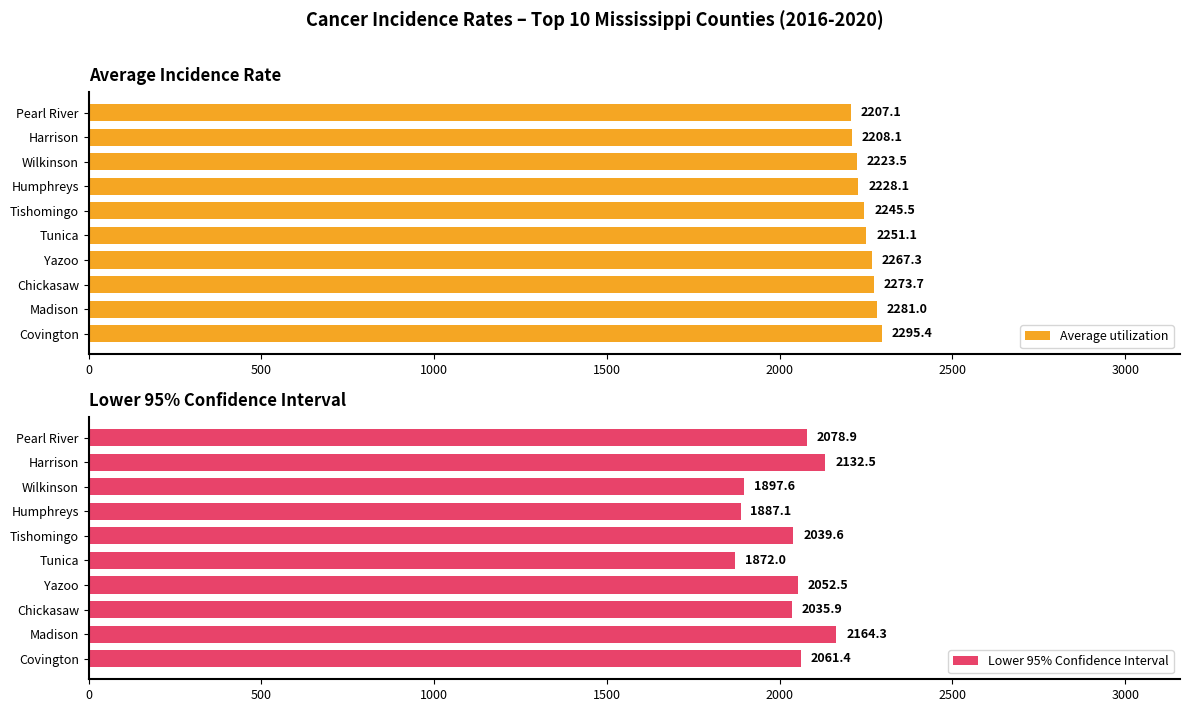

Are the bars grouped side by side (vs. stacked)?

Yes